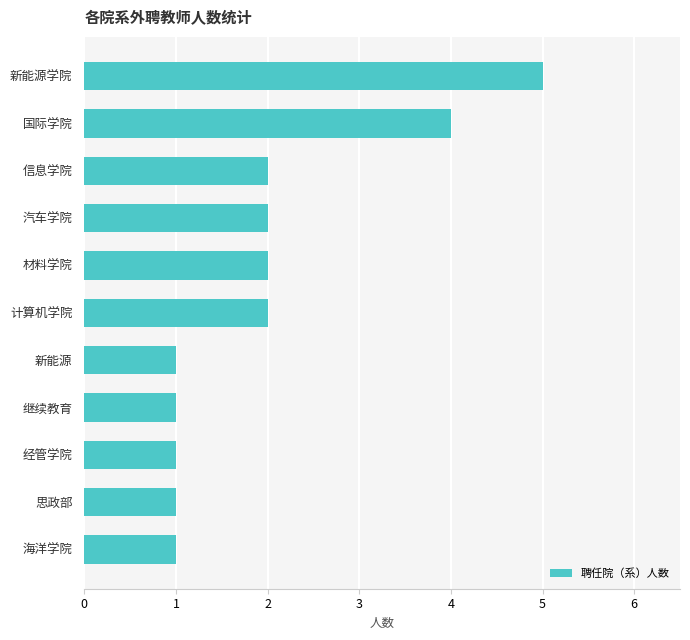

Which label corresponds to the largest value in the chart?

新能源学院